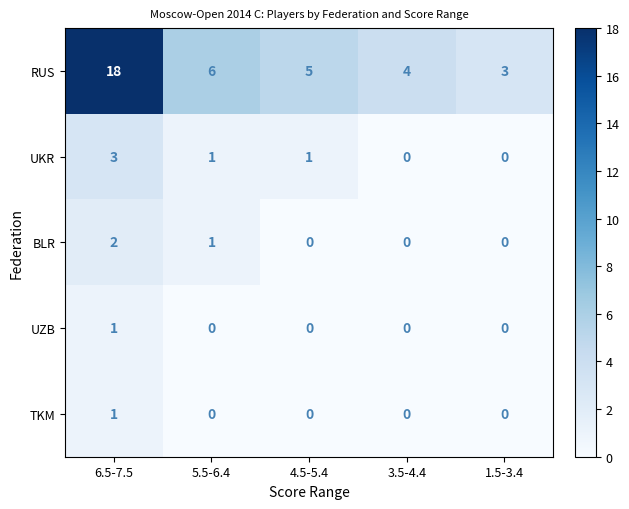

What is the sum of the RUS values at 4.5-5.4 and 3.5-4.4?

9